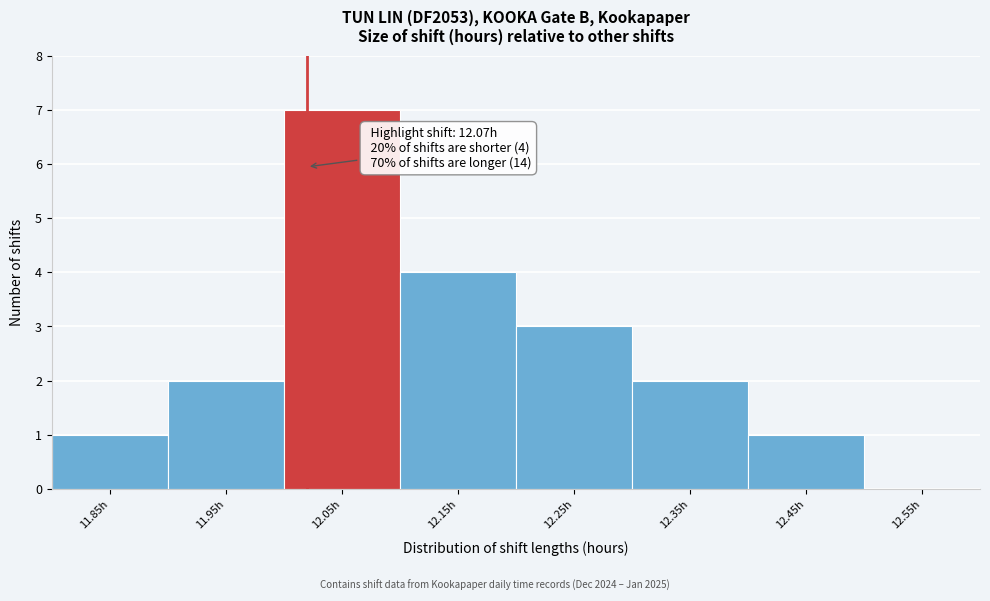

Reading left to right, what are all the values shown in this chart?

11.85h=1	11.95h=2	12.05h=7	12.15h=4	12.25h=3	12.35h=2	12.45h=1	12.55h=0